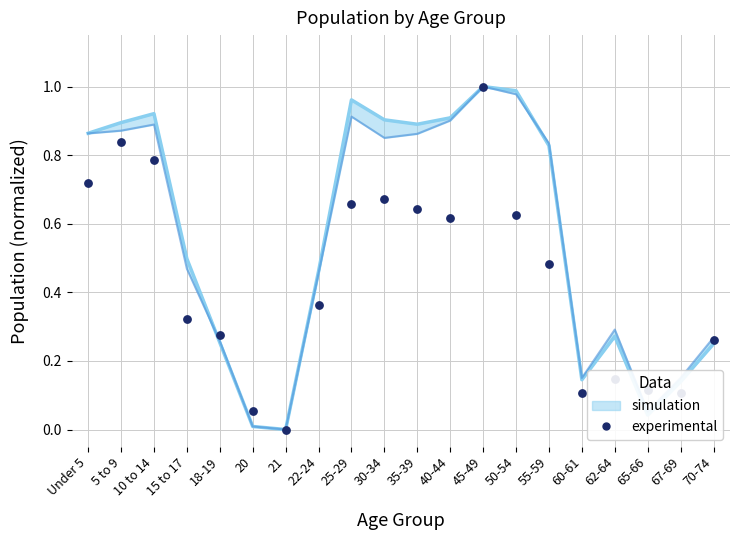

Is the value of Illinois (normalized) at 67-69 greater than the value of National (normalized) at 62-64?

No